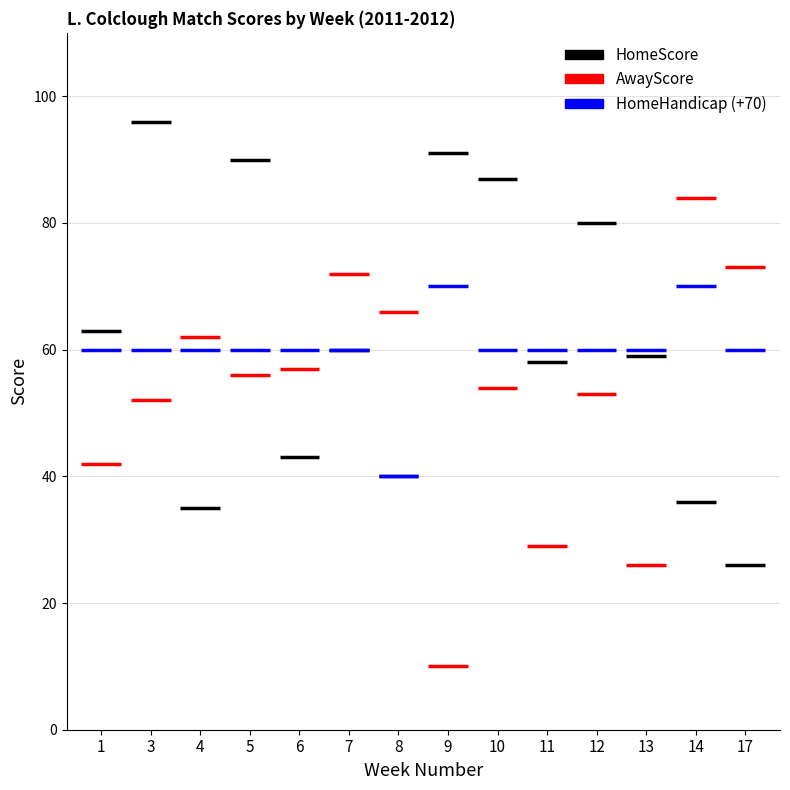

Which has a higher value, 17 or 11?

11